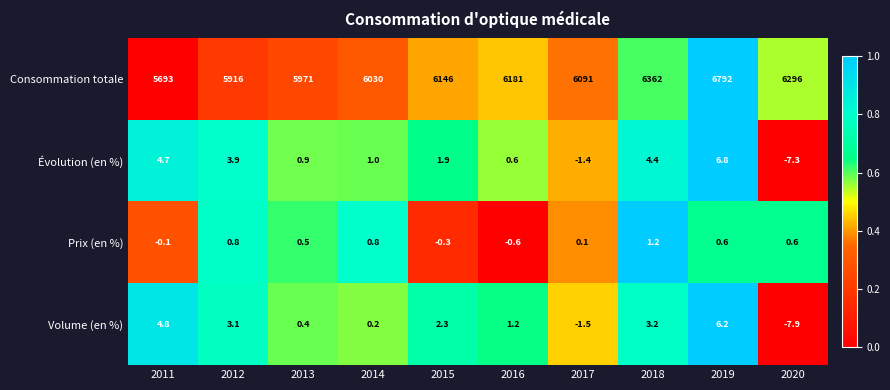

List the series in order of their peak value, lowest first.

Prix (en %), Volume (en %), Évolution (en %), Consommation totale